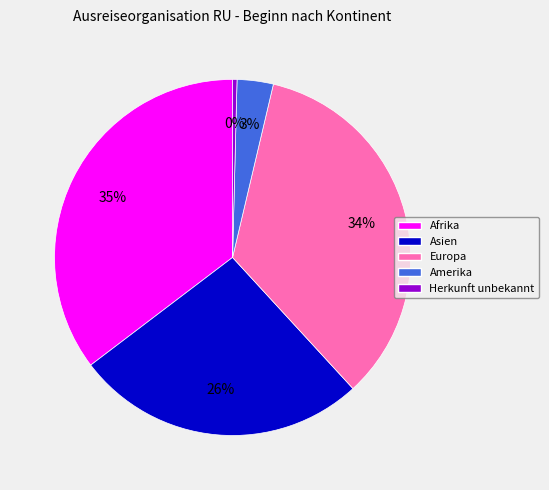

To the nearest percent, what is the combined percentage of Afrika and Herkunft unbekannt?

36%